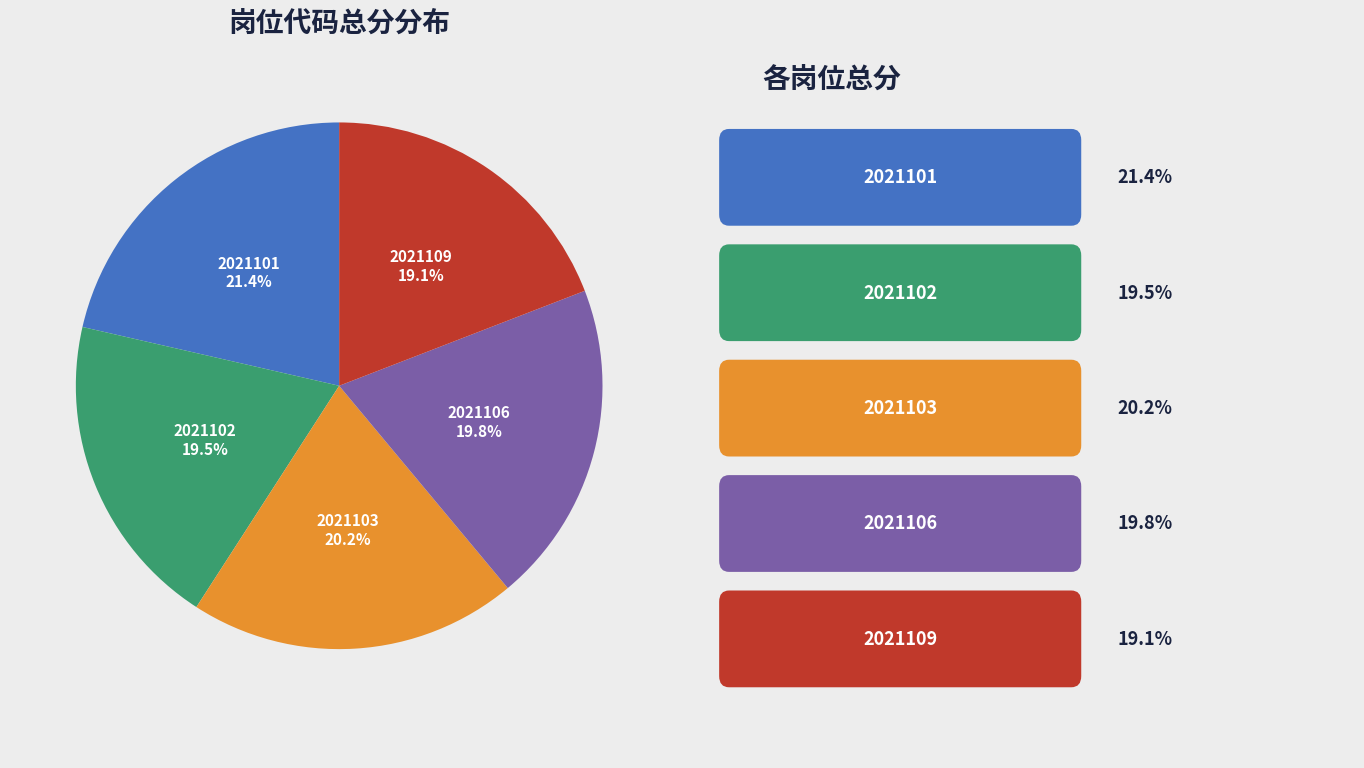

Does any single category account for the majority?

No